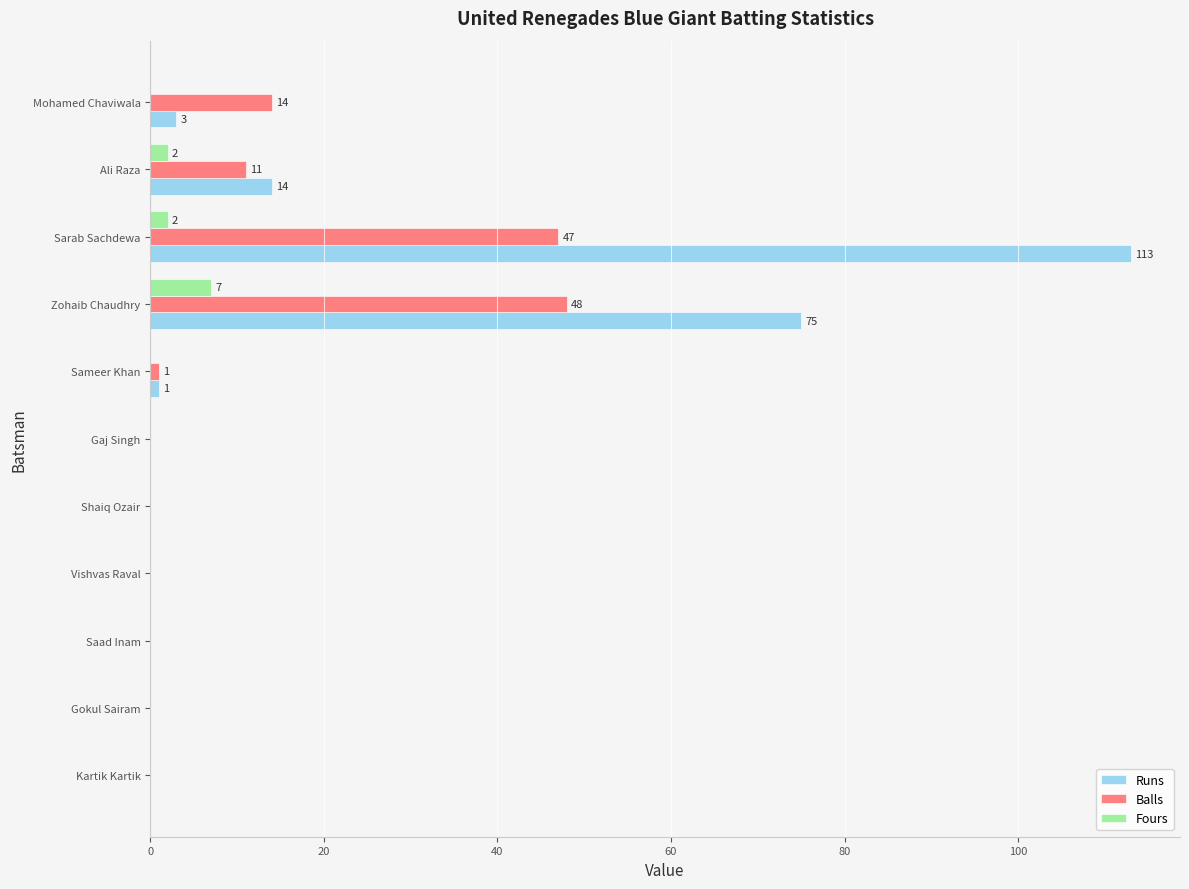

Between Zohaib Chaudhry and Kartik Kartik, which series saw the biggest shift?

Runs